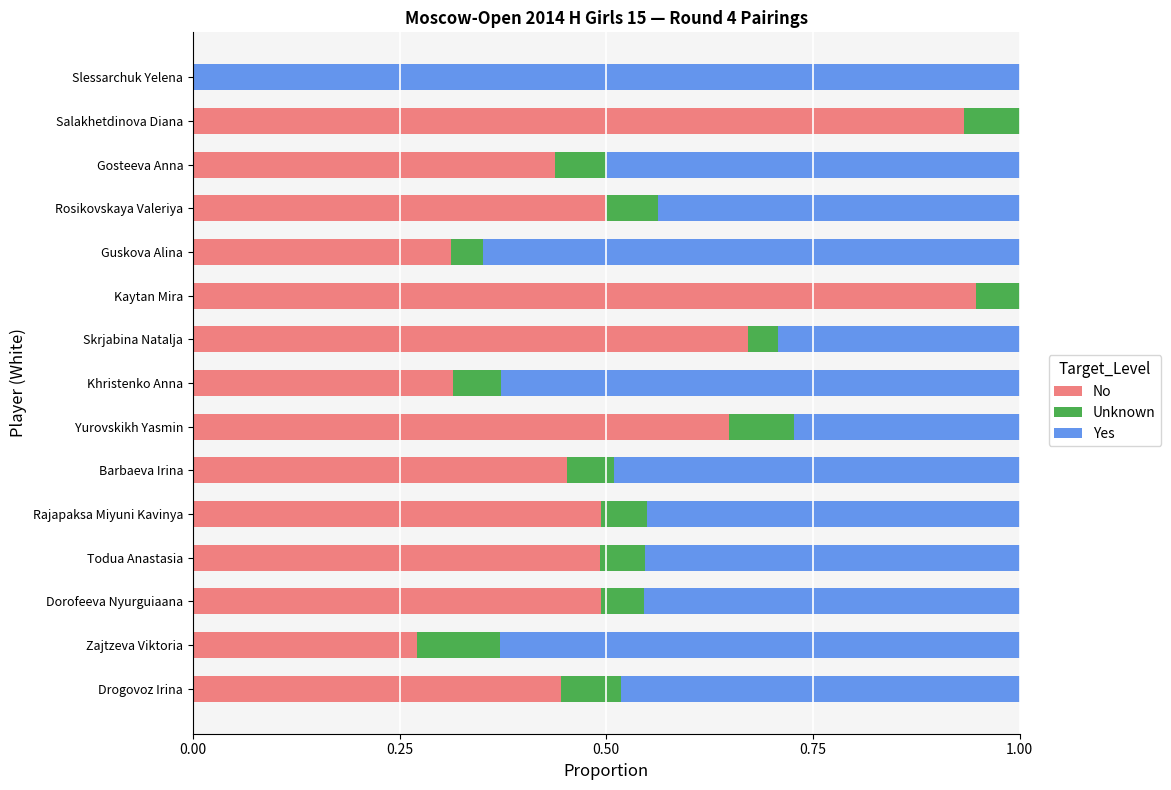

What is the total value across all series at Zajtzeva Viktoria?

1.0